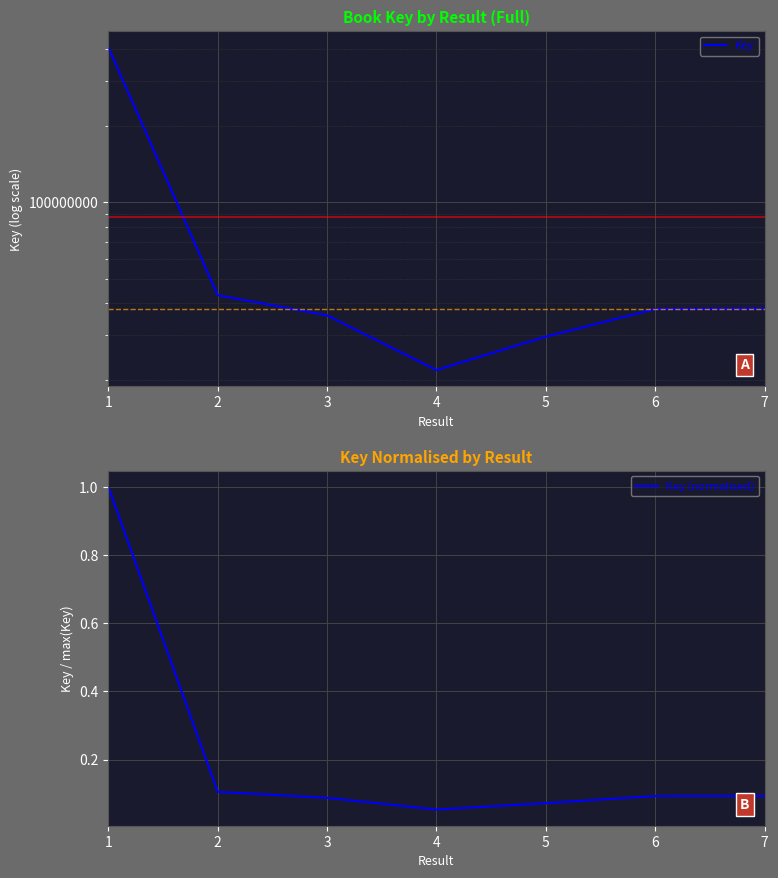

Does the chart display data point markers on the line(s)?

No